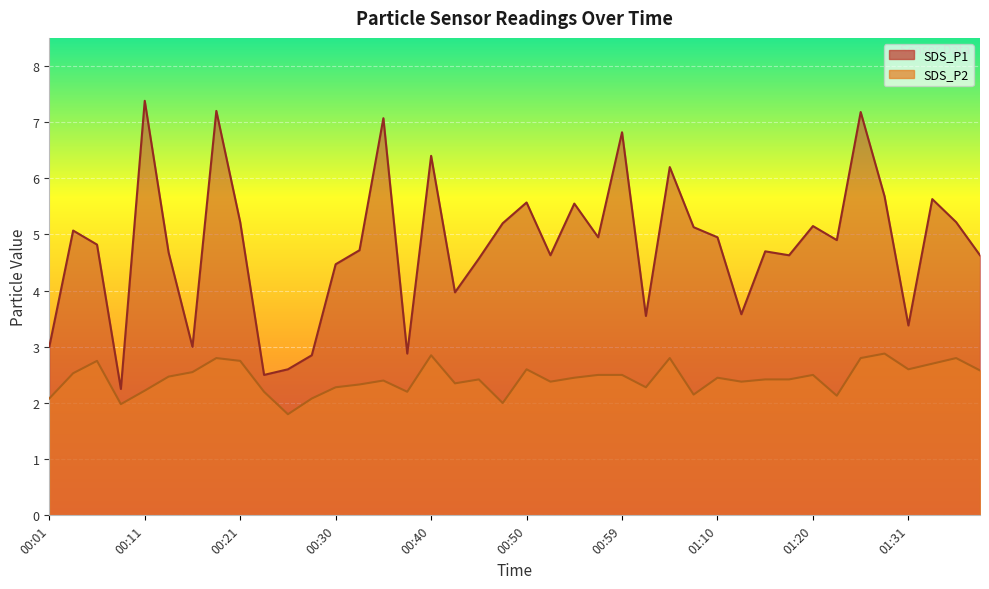

What is the maximum value shown in the chart?

7.4